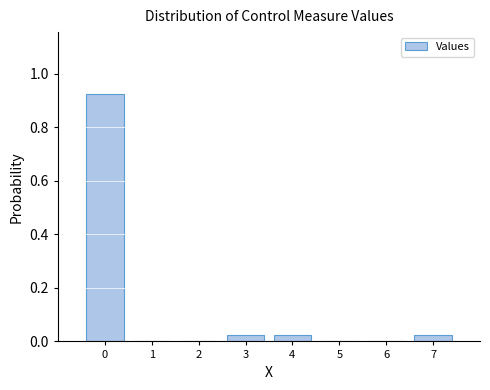

The value at 0 is 1.2. True or false?

False